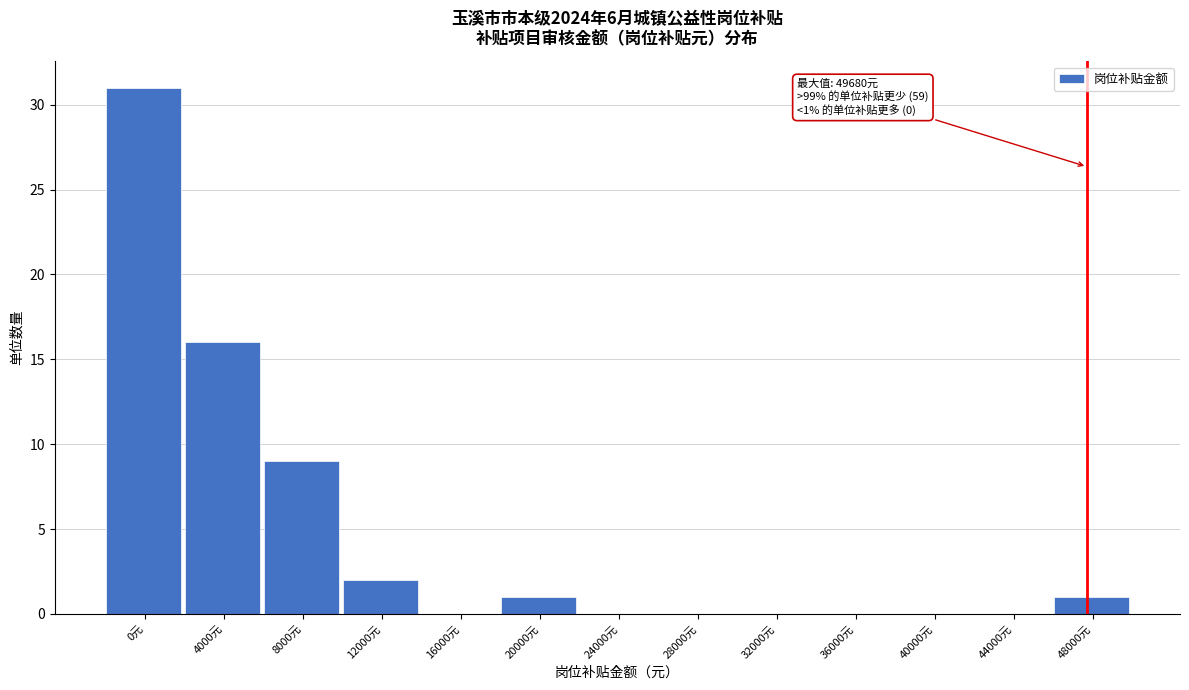

Reading left to right, transcribe all the data shown in this chart.

0元=31	4000元=16	8000元=9	12000元=2	16000元=0	20000元=1	24000元=0	28000元=0	32000元=0	36000元=0	40000元=0	44000元=0	48000元=1